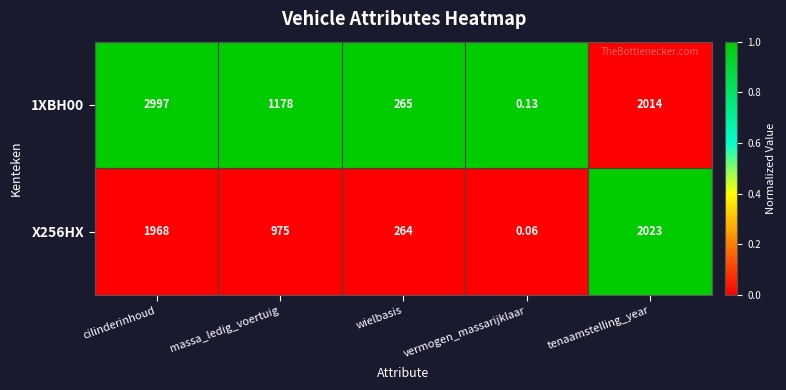

List the series in order of their peak value, lowest first.

X256HX, 1XBH00